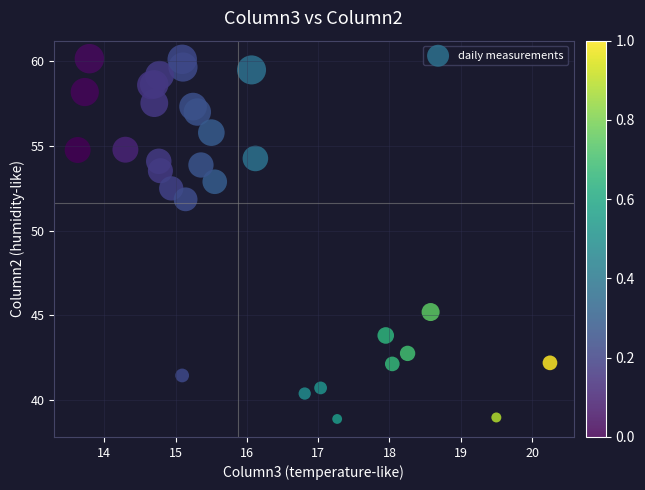

What Y value in the scatter plot is closest to 49?

51.8